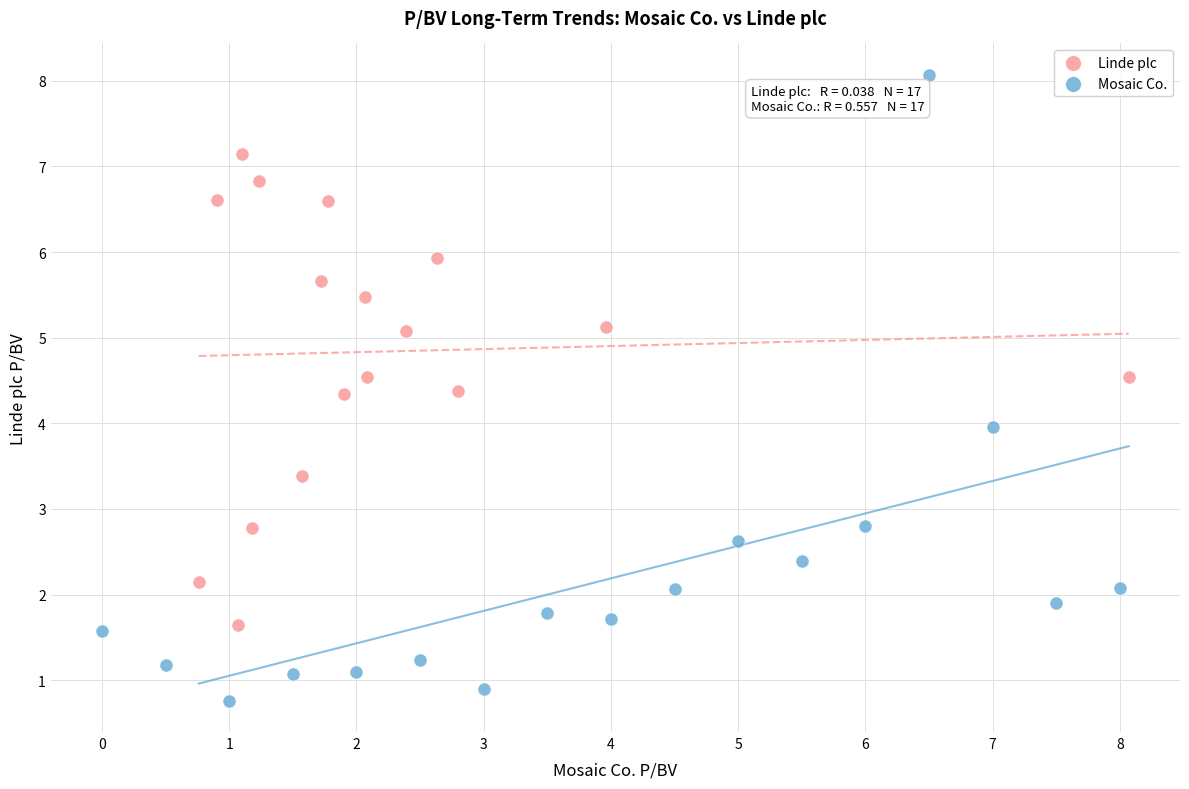

Which series has the largest Y range (max minus min)?

Mosaic Co.